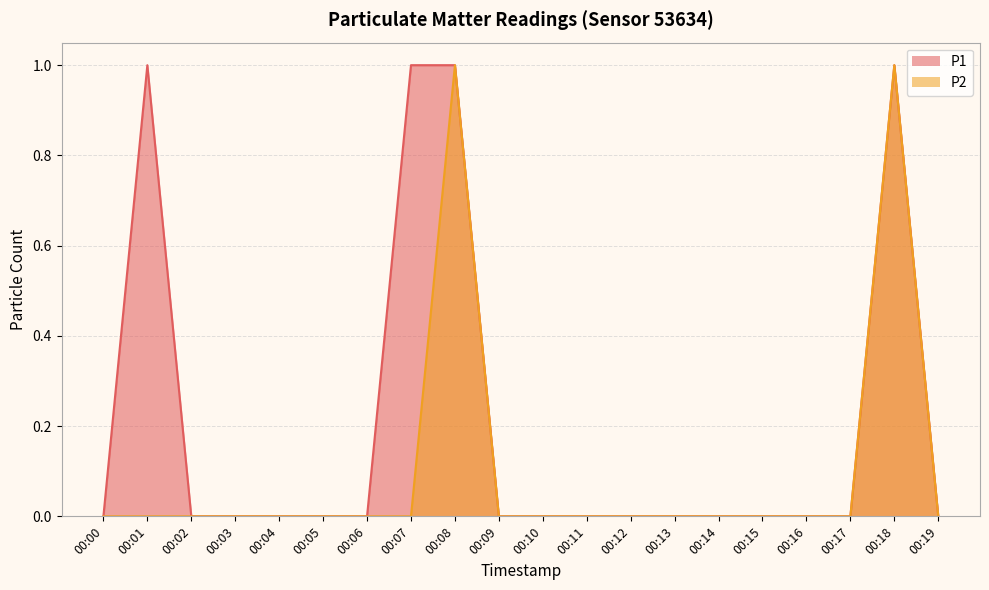

What are all the series names shown in the legend?

P1, P2